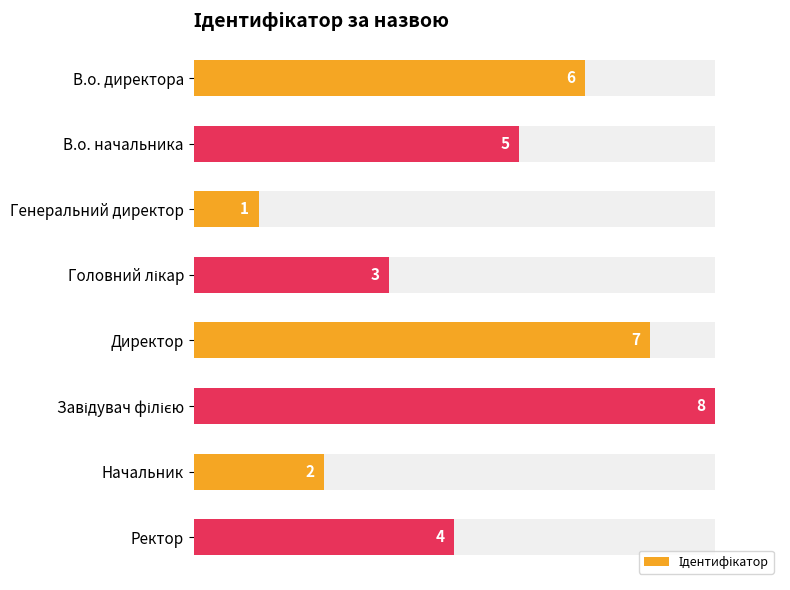

What is the maximum value shown in the chart?

8